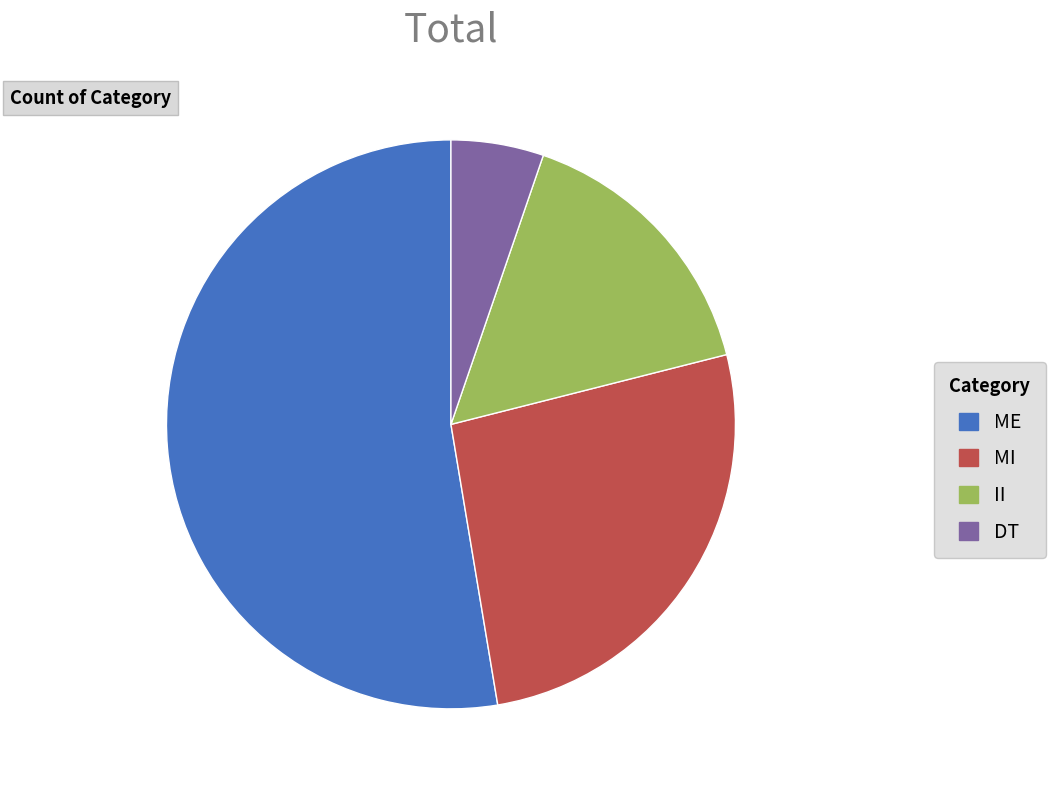

Combined, do MI and ME account for over 50%?

Yes